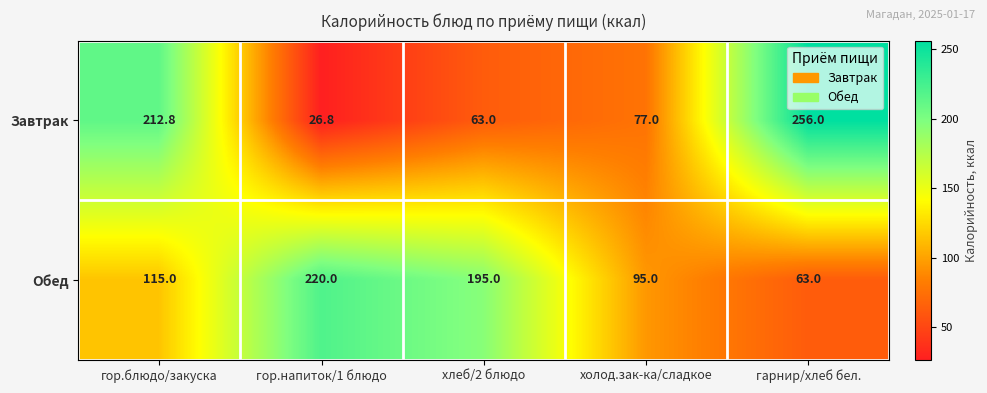

At which label is Завтрак closest to 141?

холод.зак-ка/сладкое